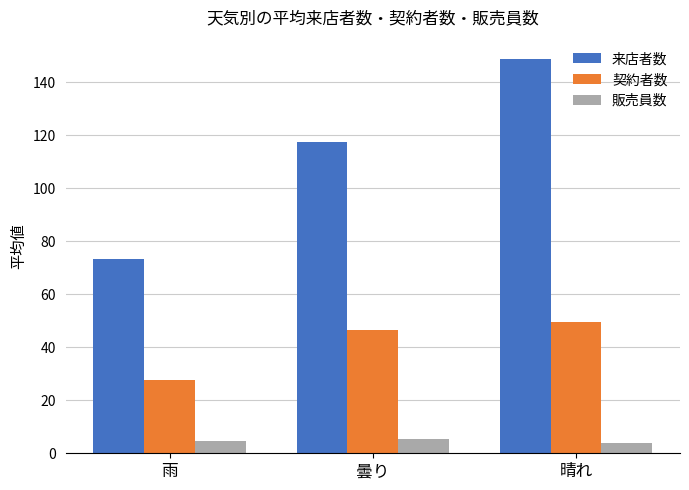

At which label is 来店者数 closest to 111?

曇り